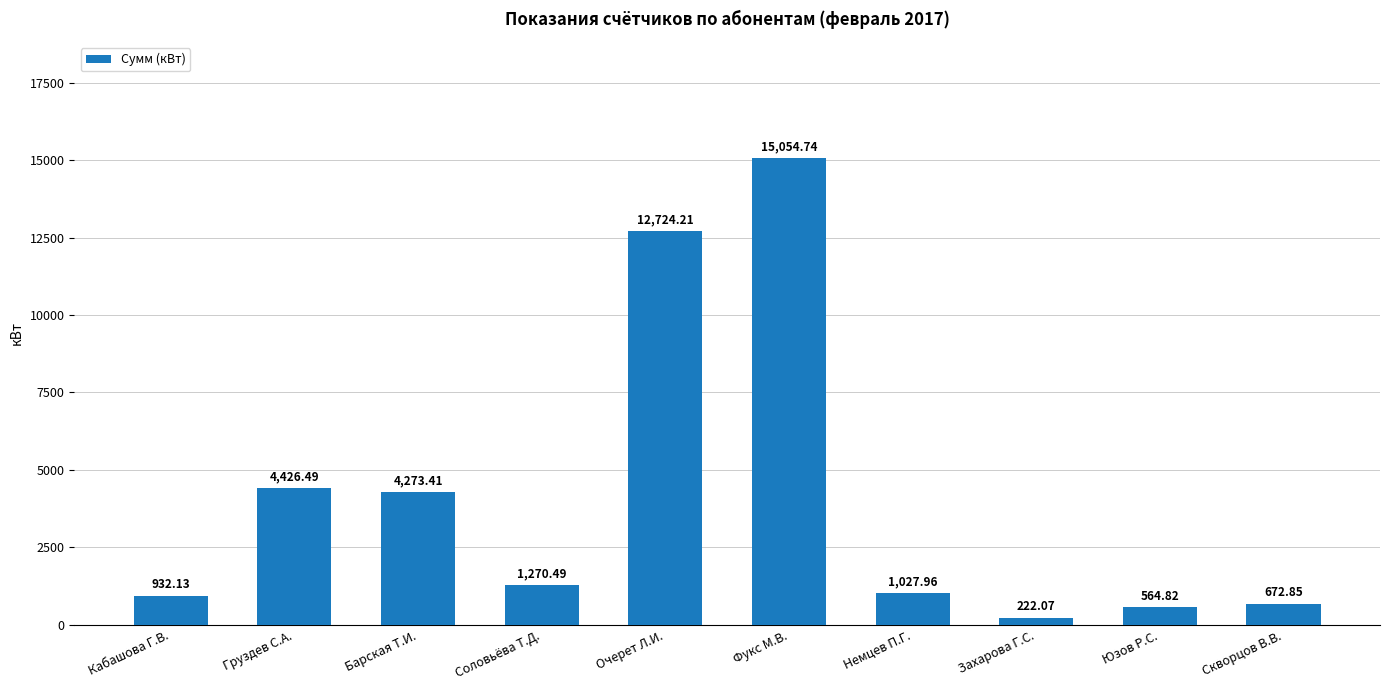

What is the label of the 7th bar from the right?

Соловьёва Т.Д.